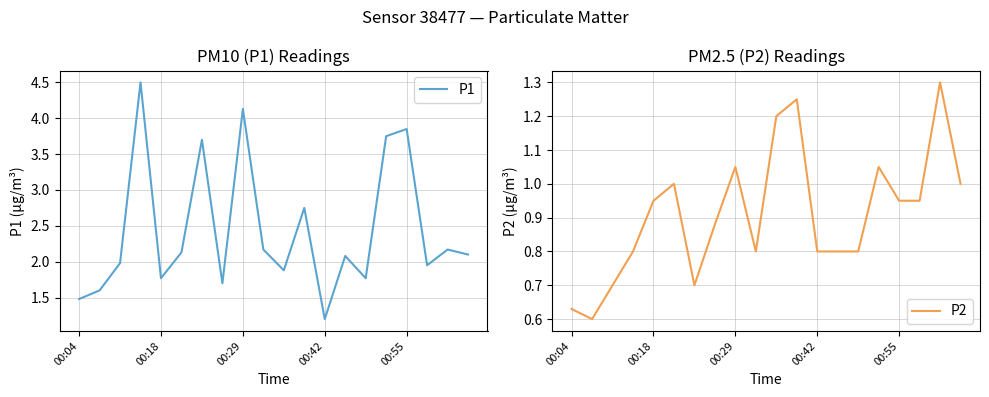

At which label does P1 reach its minimum?

00:42